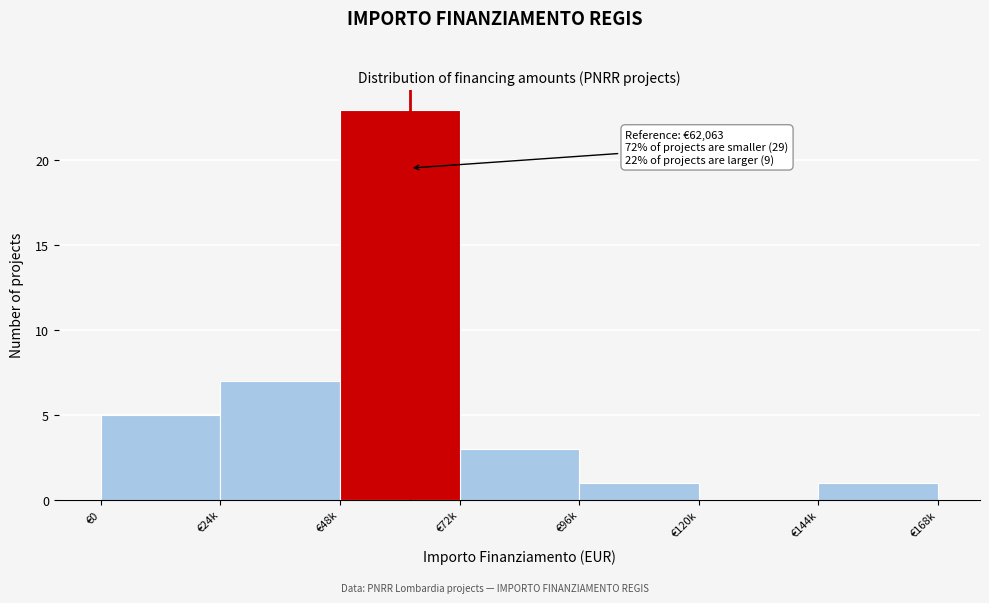

Reading right to left, extract all data points from this chart.

€144k=1	€120k=0	€96k=1	€72k=3	€48k=23	€24k=7	€0=5